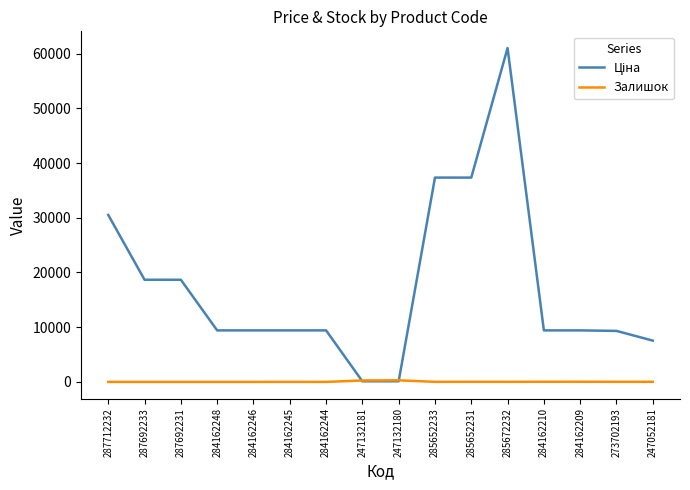

What is the spread (max minus min) of values at 287692231?

18671.5